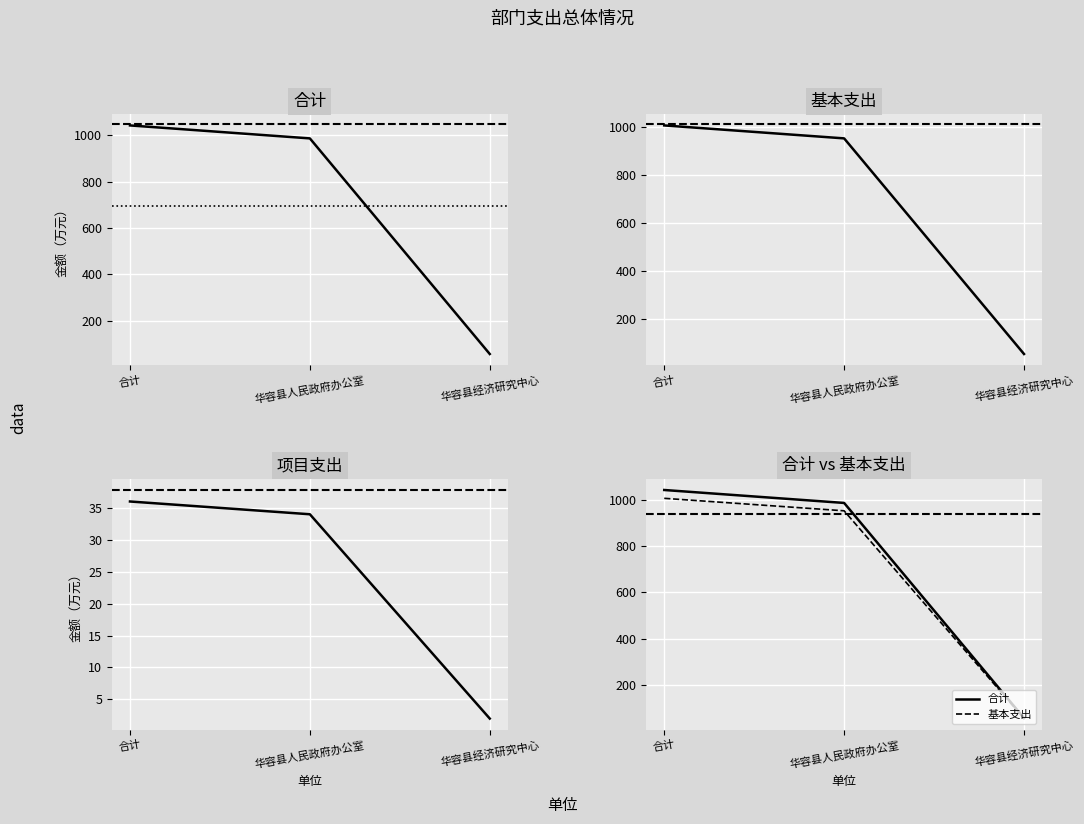

At how many categories does at least one series exceed 924?

2